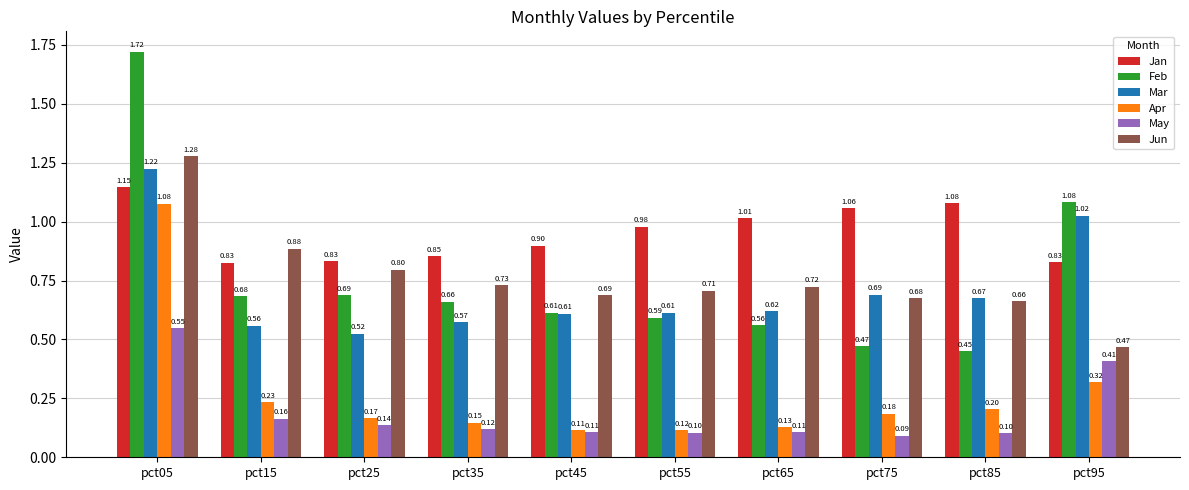

List the labels in order of Jun value, largest first.

pct05, pct15, pct25, pct35, pct65, pct55, pct45, pct75, pct85, pct95